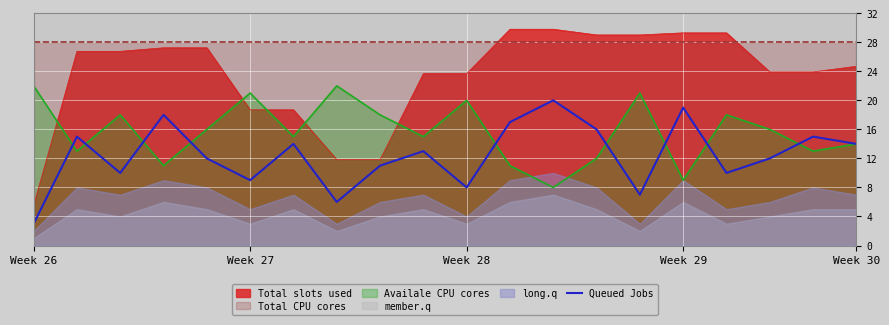

What is the smallest value displayed?

3.0